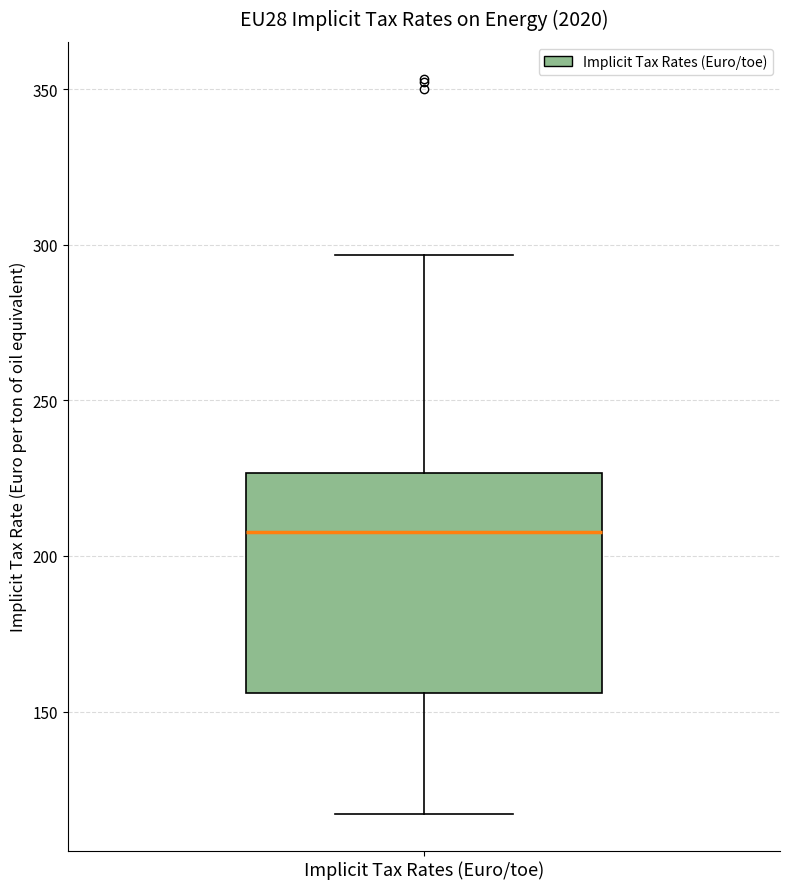

Transcribe this box plot: give where the median line is, the range the box spans, and where the two whiskers end, as read against the y-axis. The values are not printed on the chart, so give them approximately, as read against the axis.

median 210, box 155 to 225, whiskers 115 to 295